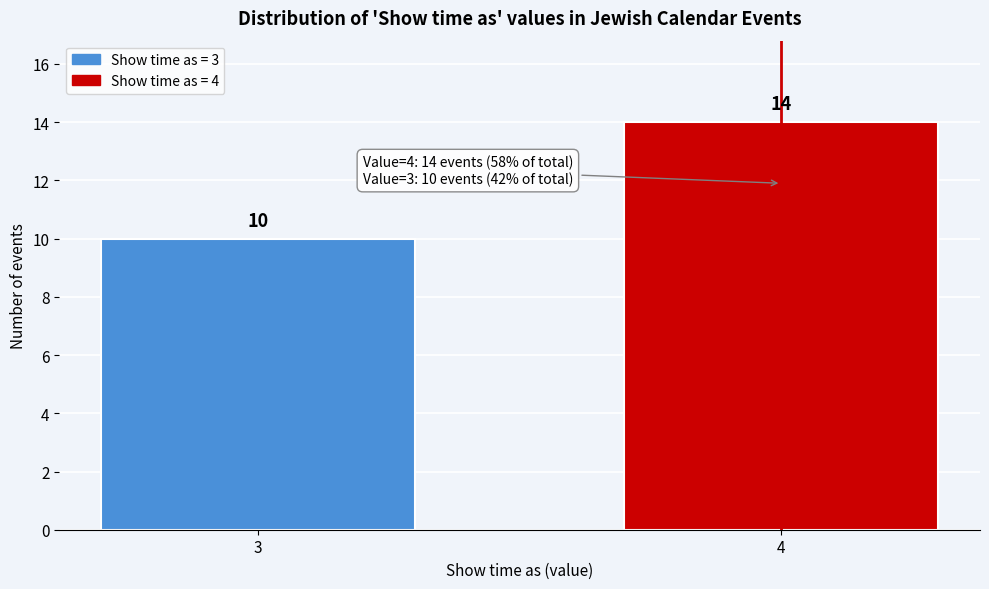

Reading right to left, extract all data points from this chart.

14	10